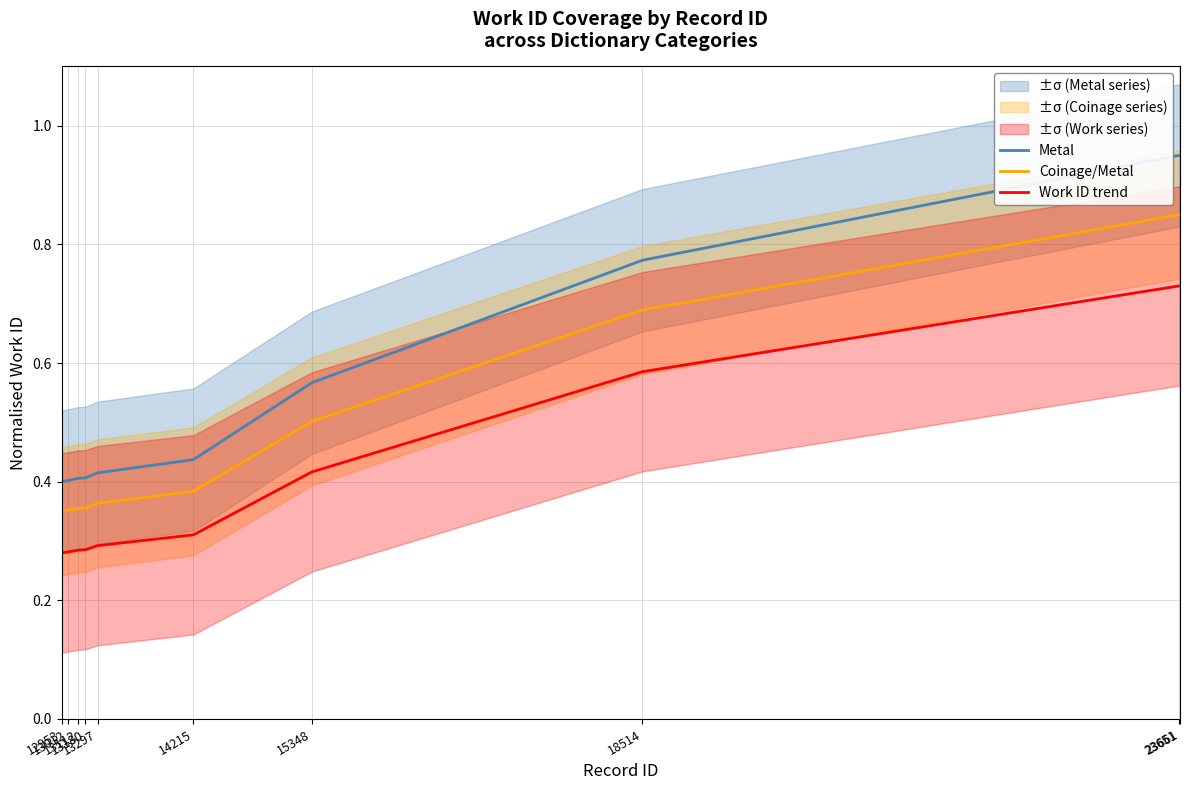

Does the chart display data point markers on the line(s)?

No